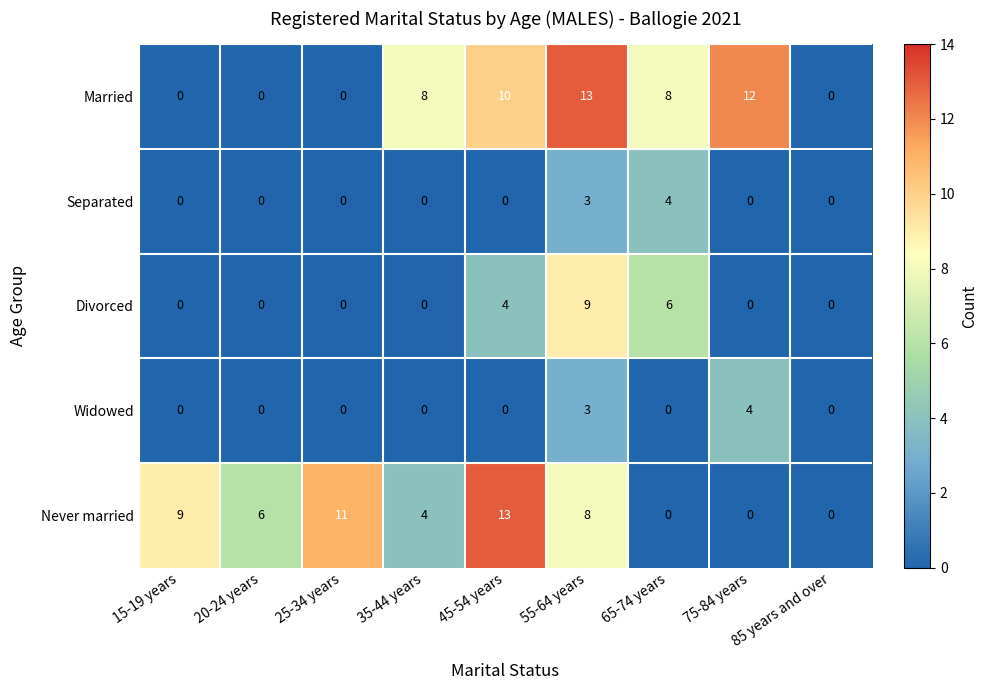

Is the value of Married at 65-74 years greater than the value of Widowed at 55-64 years?

Yes